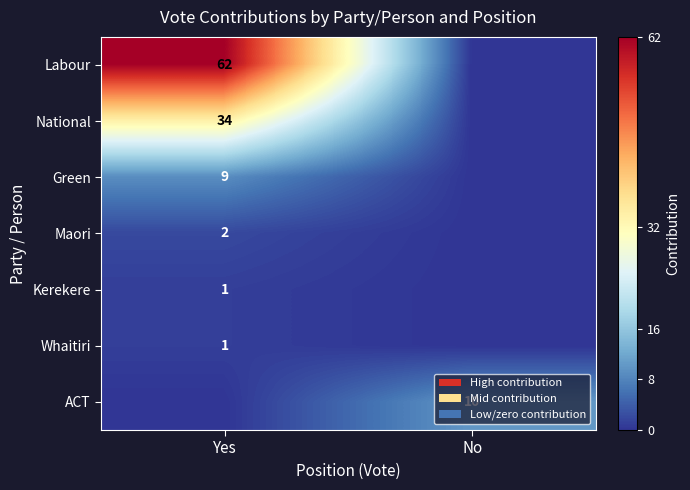

Is it true that Green equals 16 at Yes?

False